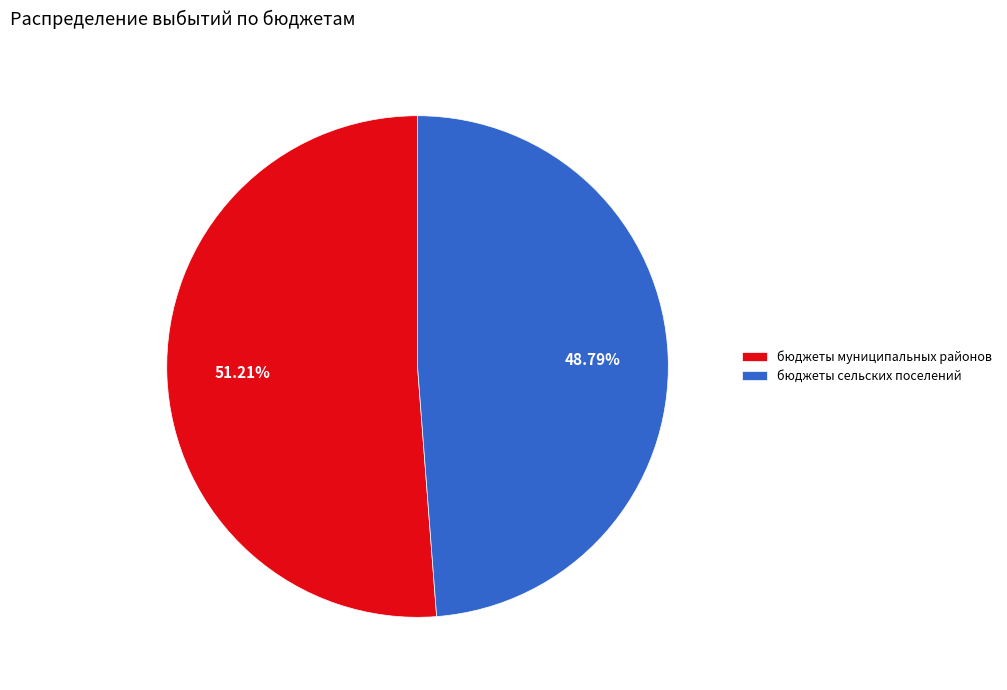

Is there any slice that represents more than half of the pie?

Yes